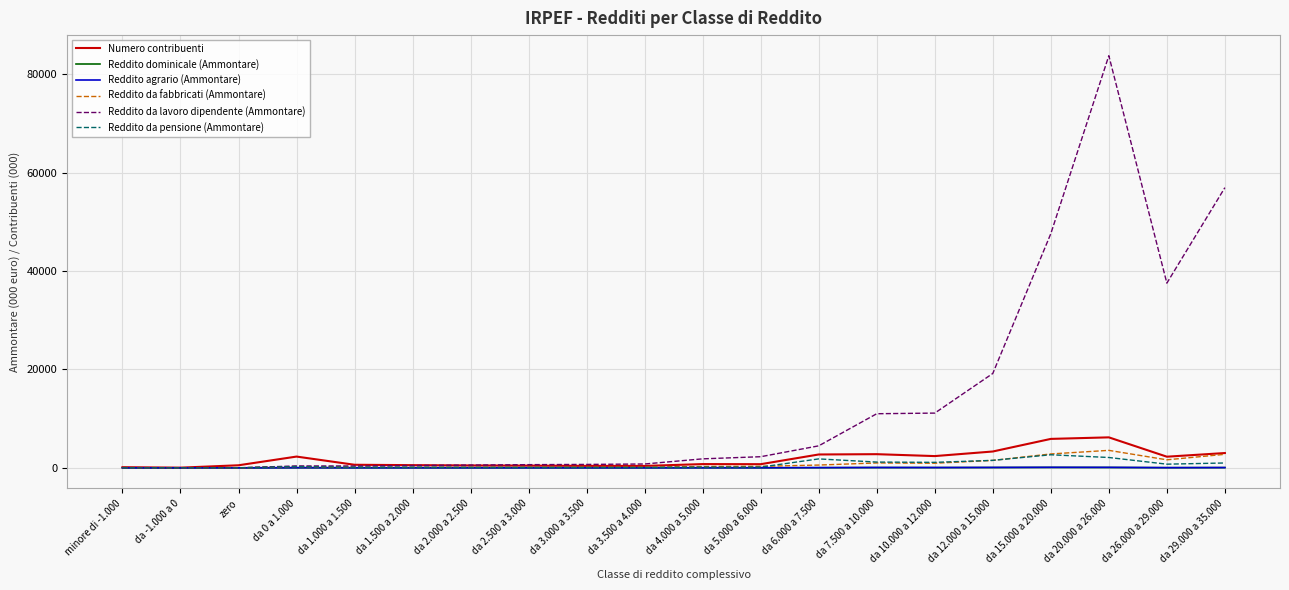

What is the highest value of the Reddito da fabbricati (Ammontare) series?

3552.0